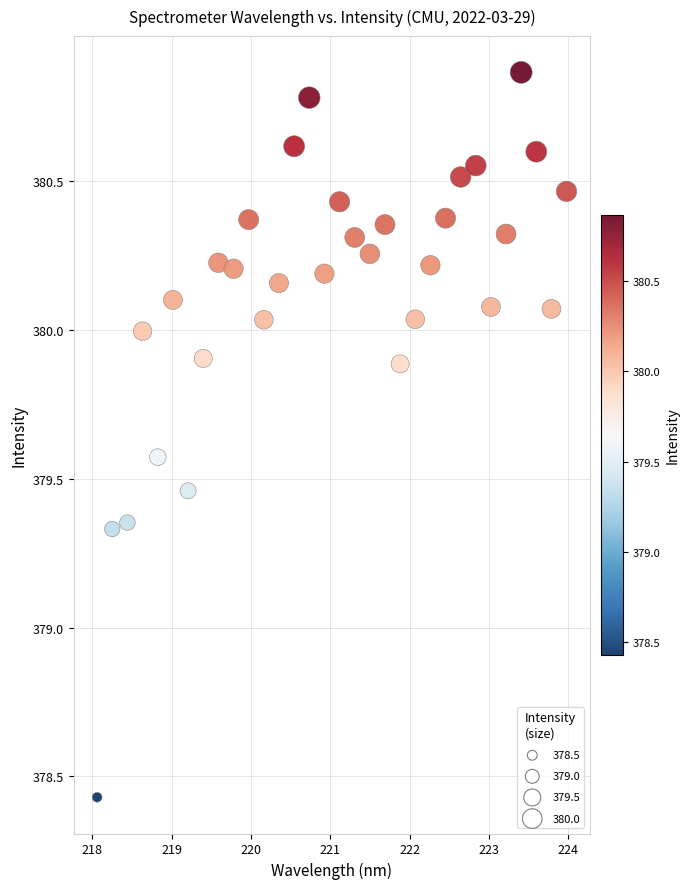

What is the range of Y values (max minus min)?

2.4